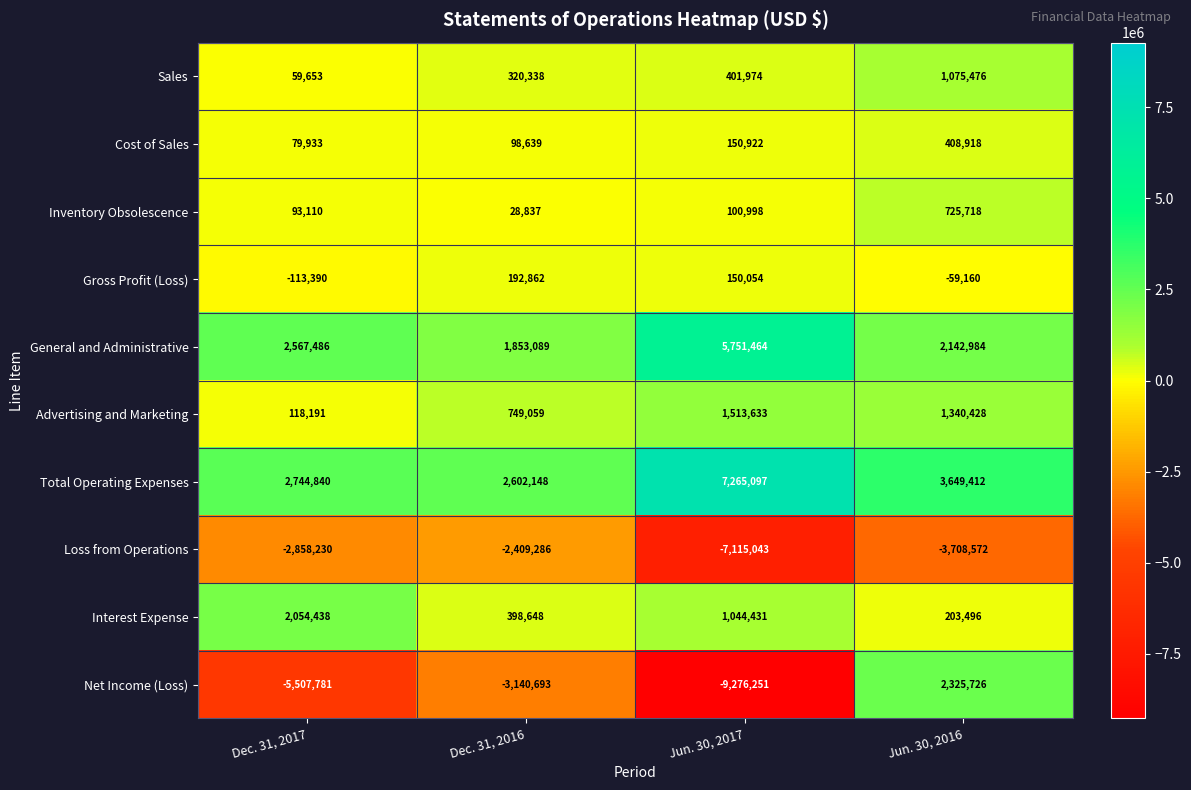

Rank the series by their maximum value, from highest to lowest.

Total Operating Expenses, General and Administrative, Net Income (Loss), Interest Expense, Advertising and Marketing, Sales, Inventory Obsolescence, Cost of Sales, Gross Profit (Loss), Loss from Operations